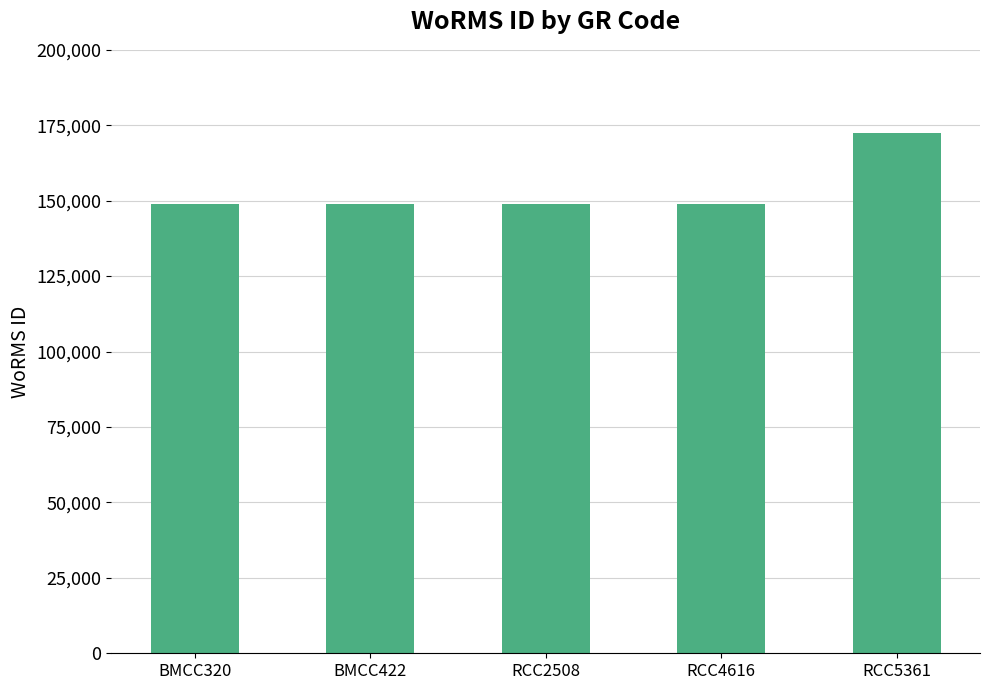

True or false: the data shows 172419 at RCC5361.

True